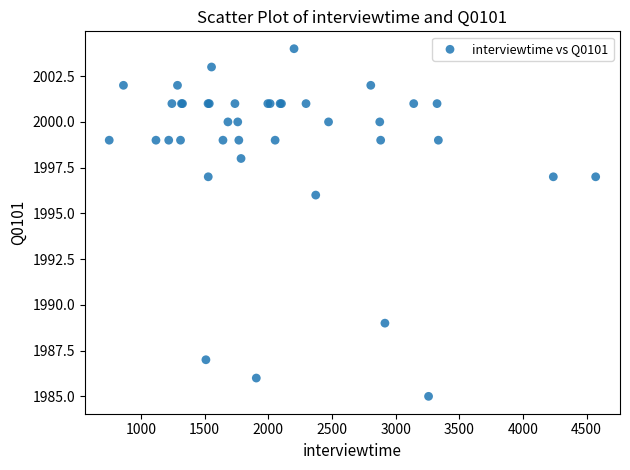

What Y value in the scatter plot is closest to 1994?

1996